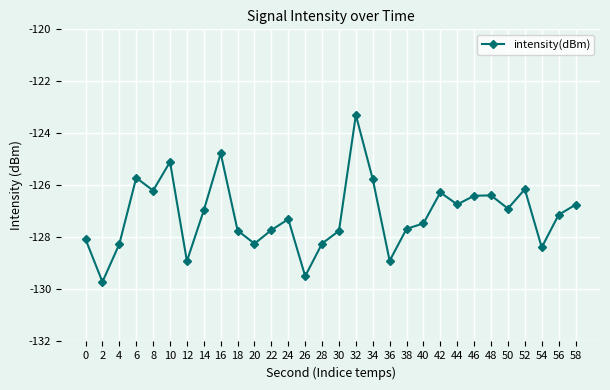

How many categories are shown in the chart?

30